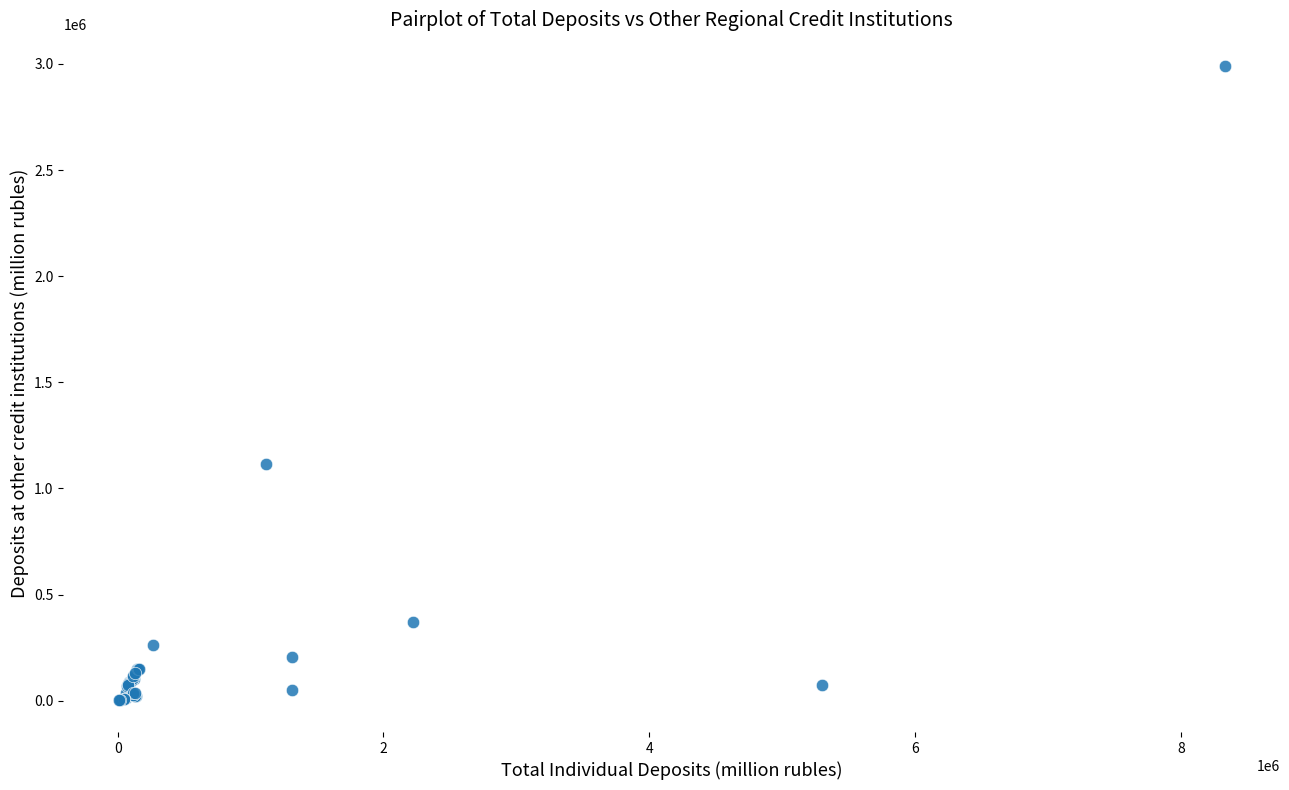

What Y value in the scatter plot is closest to 1496095?

1117711